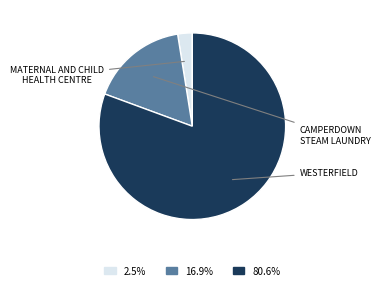

How many slices are in this pie chart?

3